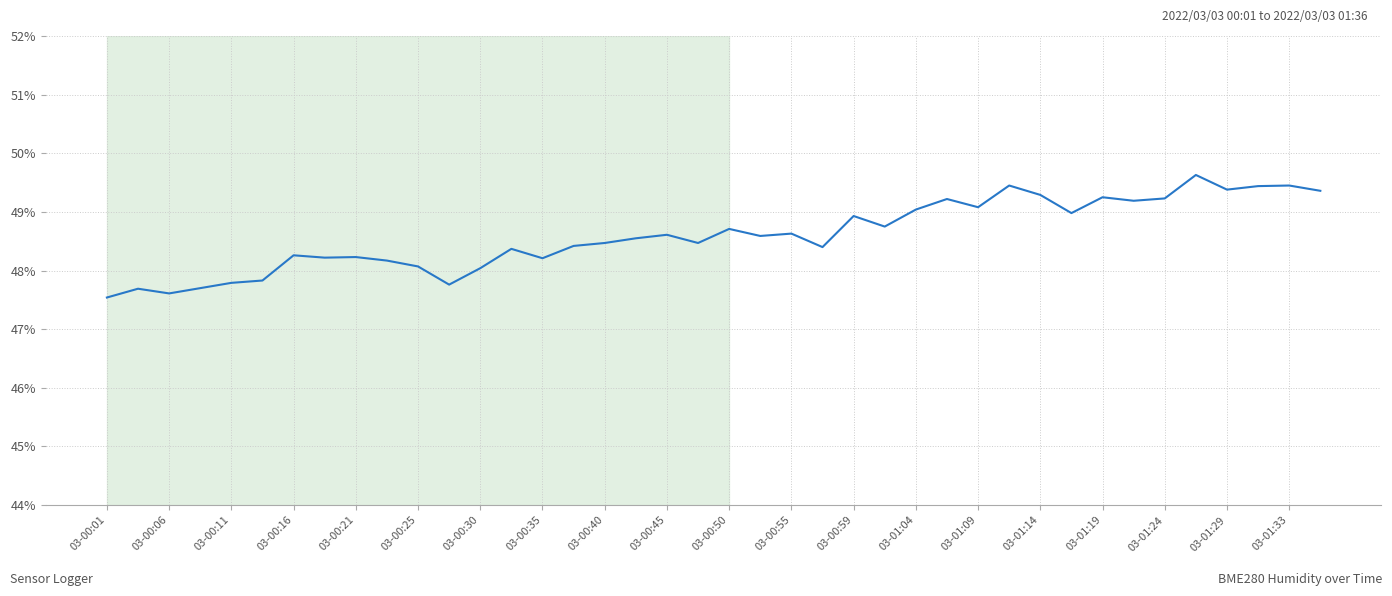

What is the minimum value shown in the chart?

47.5